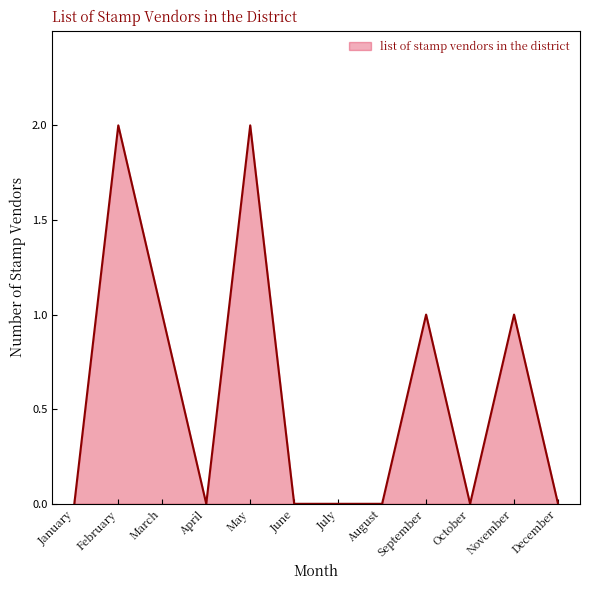

The value at July is 0. True or false?

True